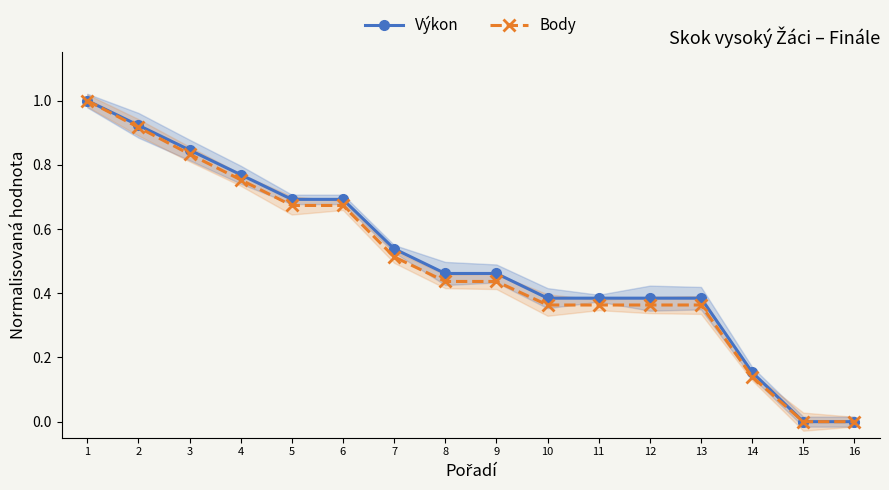

At which label does Body reach its minimum?

15